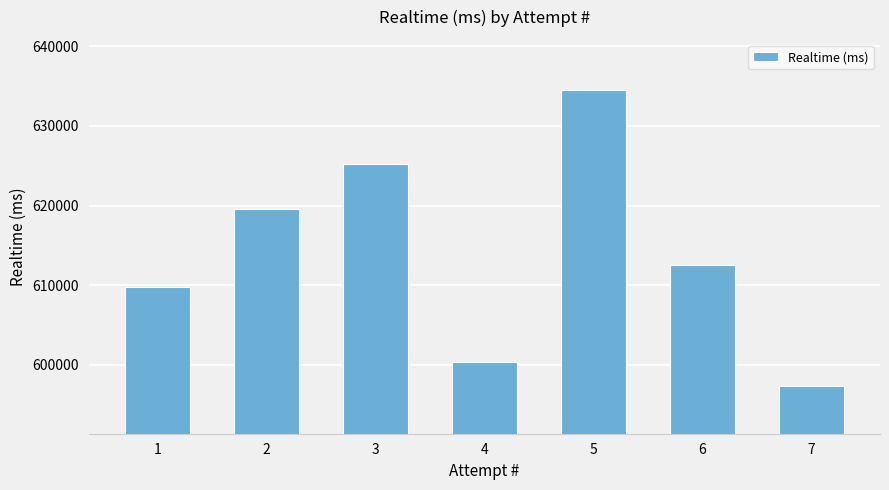

What is the value of the 7th bar from the left?

597335